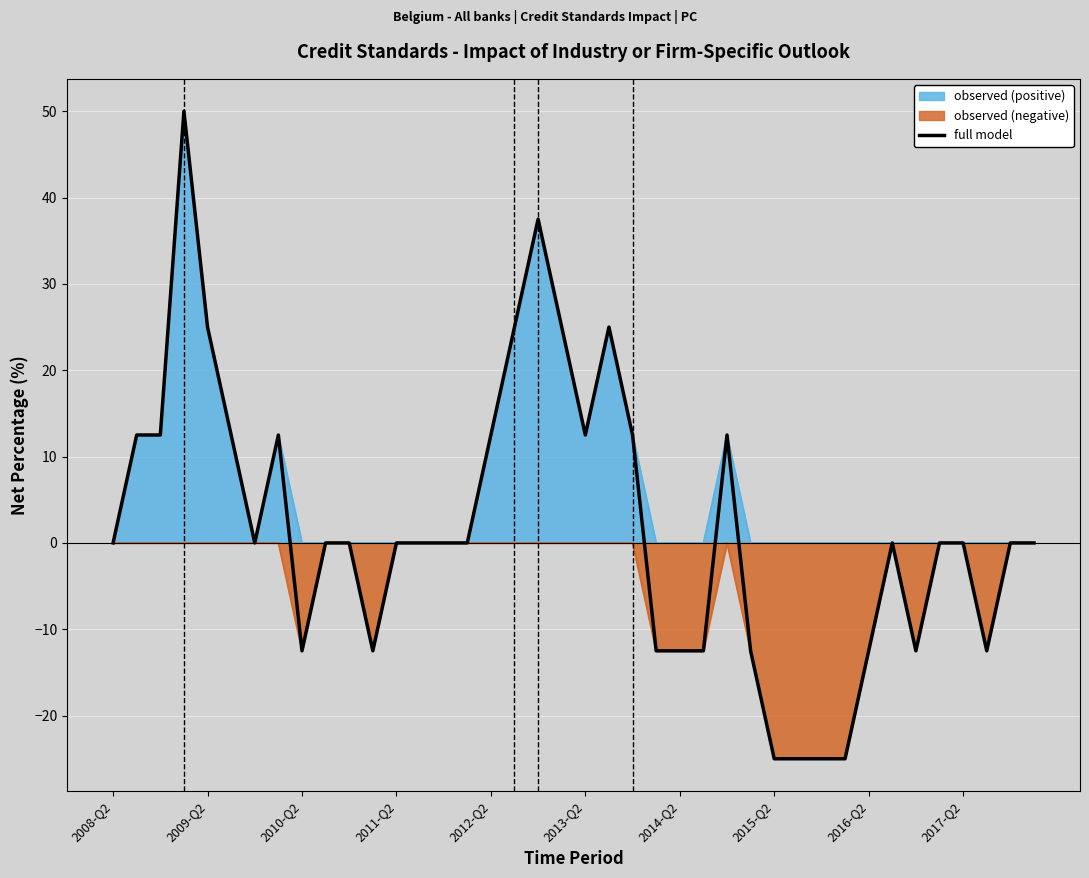

Which series has the largest range (max minus min)?

full model